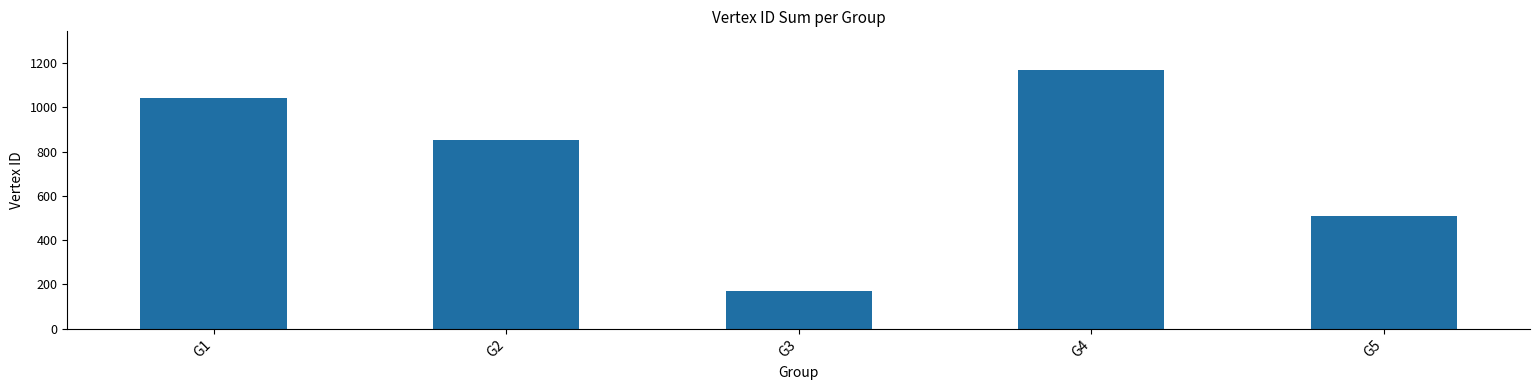

Rank the categories by value from highest to lowest.

G4, G1, G2, G5, G3